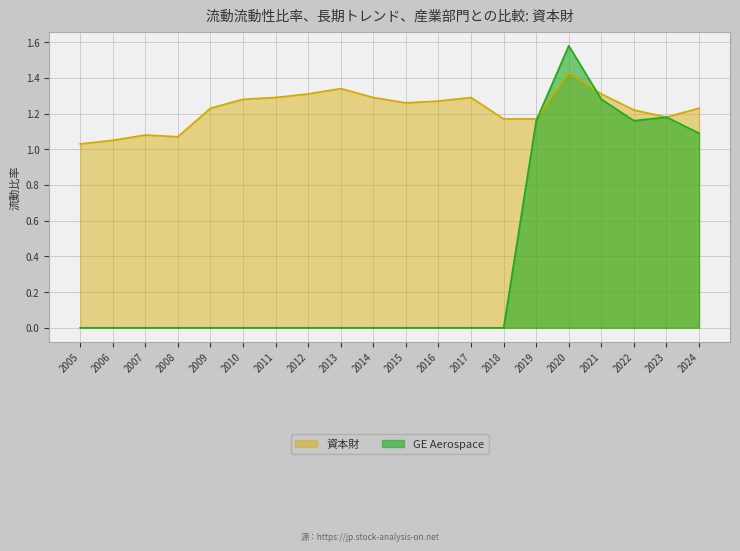

What is the maximum value shown in the chart?

1.6